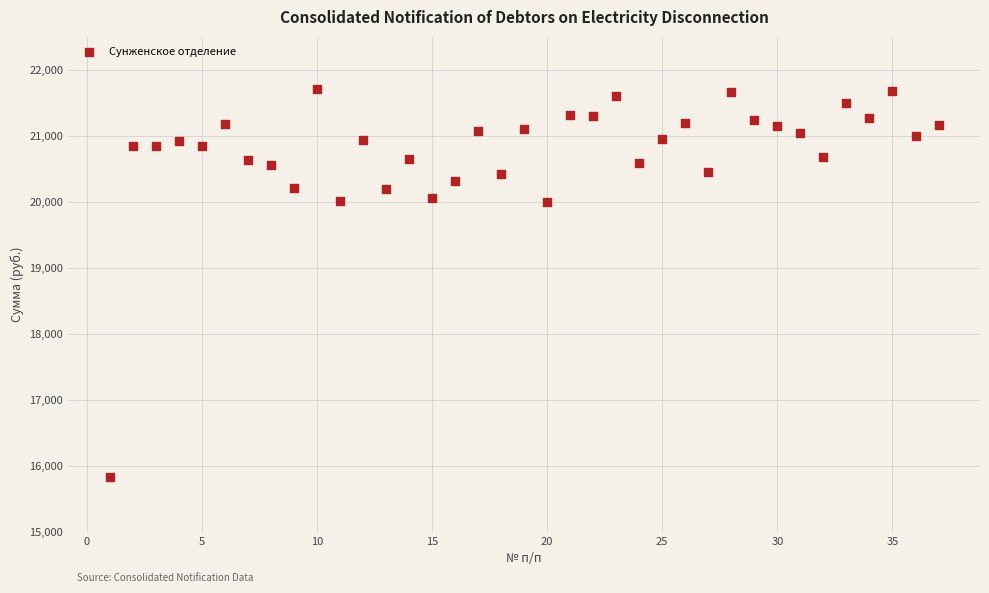

What is the range of X values (max minus min)?

36.0